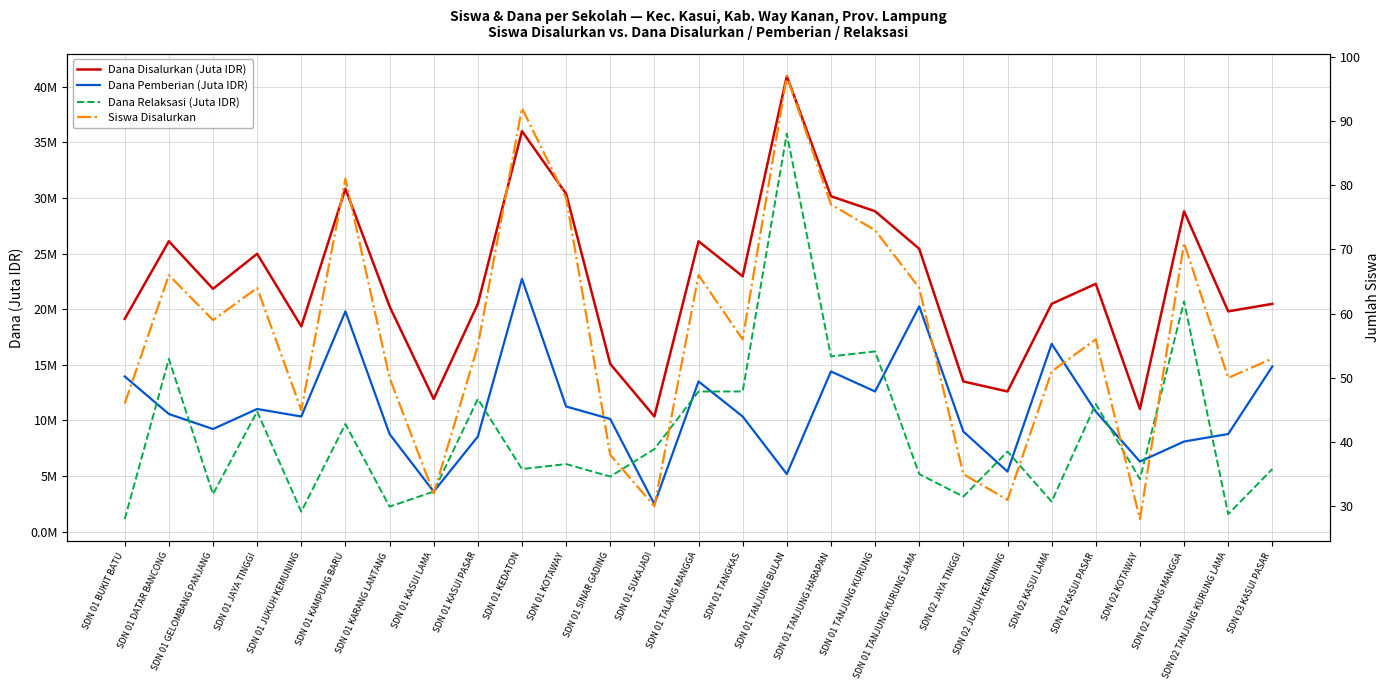

Read the Dana Pemberian (Juta IDR) value at SDN 01 GELOMBANG PANJANG.

9.2